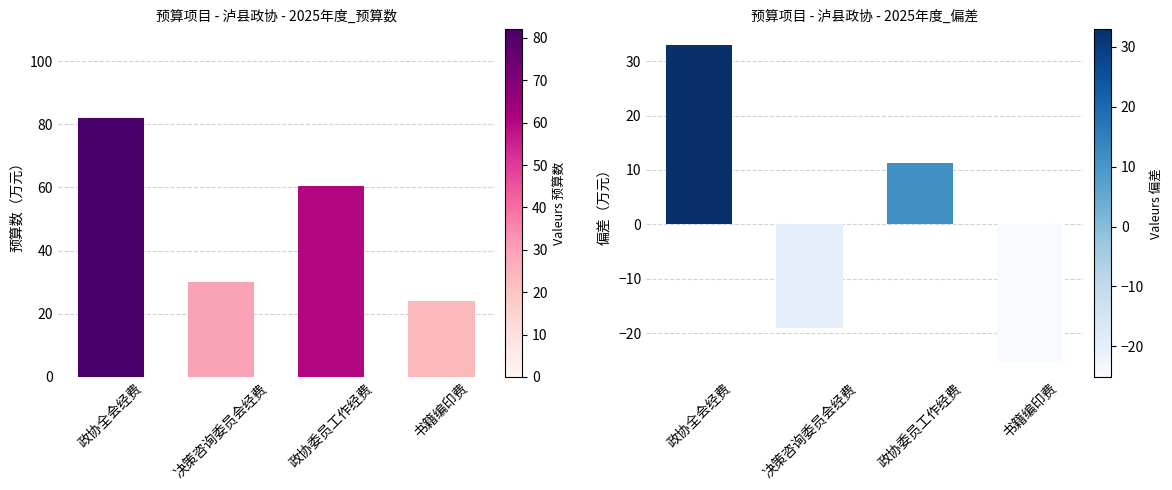

Where is 预算数（万元） nearest to the value 53?

政协委员工作经费